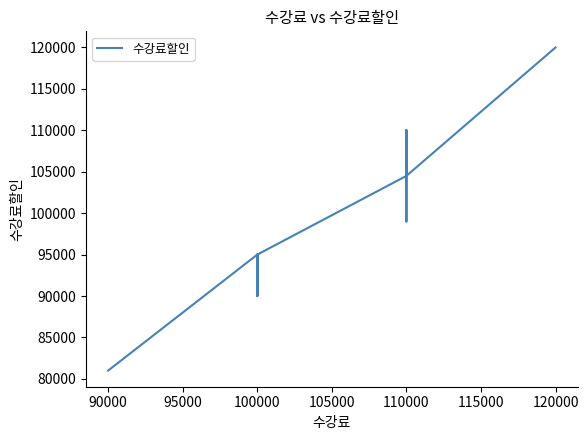

Reading right to left, transcribe all the data shown in this chart.

120000	120000	120000	120000	120000	104500	110000	110000	110000	110000	104500	110000	110000	99000	104500	95000	90000	95000	90000	95000	95000	81000	81000	81000	81000	81000	81000	81000	81000	81000